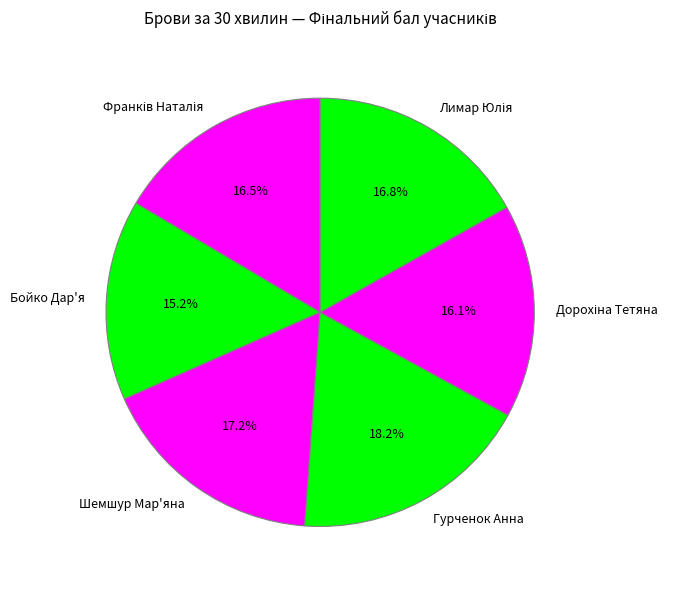

What percentage is NOT represented by Шемшур Мар'яна?

82.8%